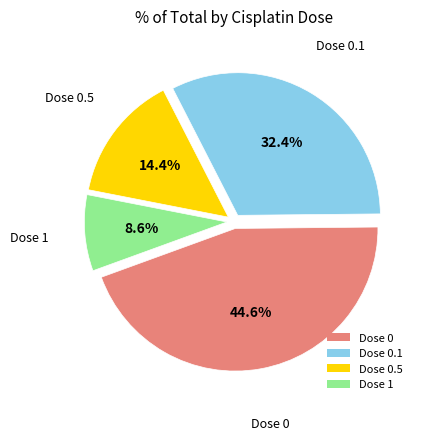

Combined, do Dose 1 and Dose 0 account for over 50%?

Yes